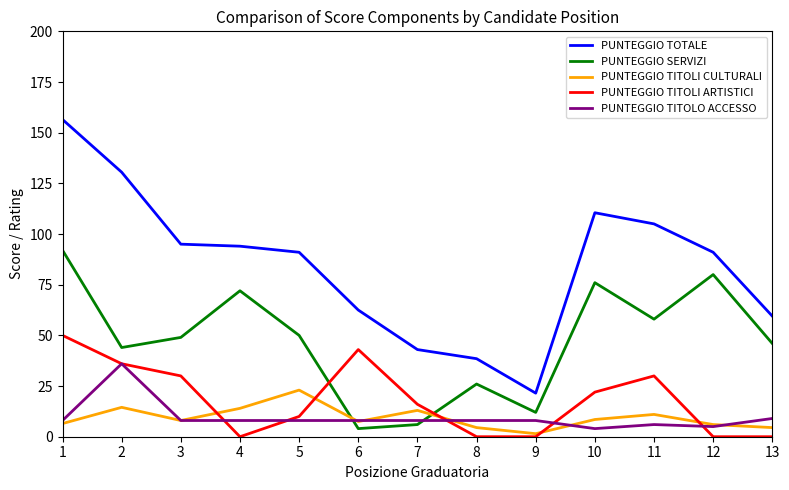

What is the difference between the maximum and second lowest values in the PUNTEGGIO SERVIZI series?

86.0